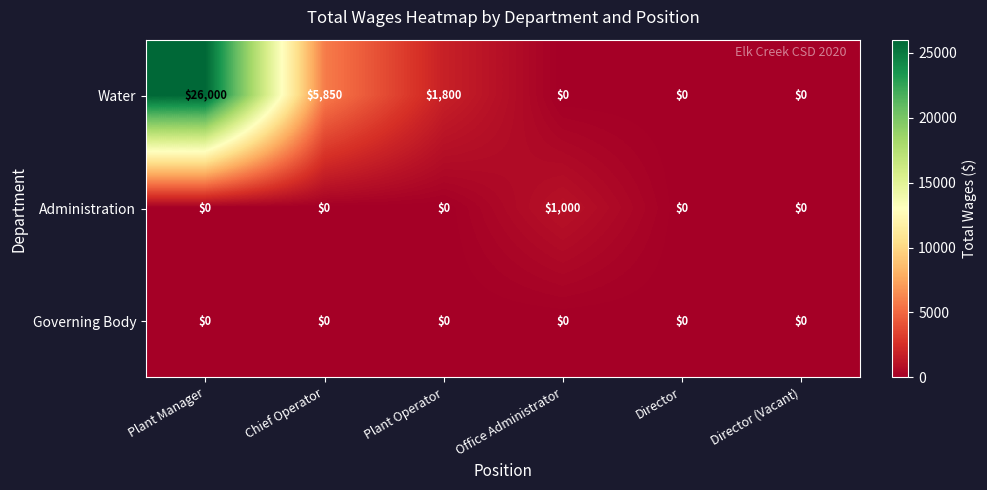

The Administration series shows 0 at Director (Vacant). True or false?

True